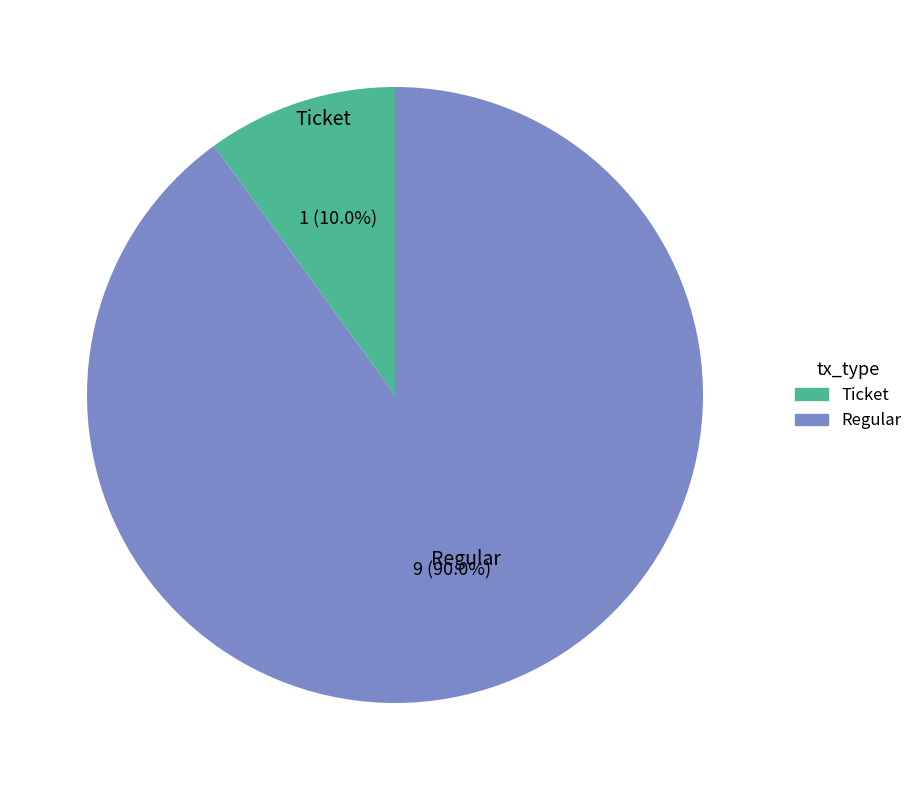

Is Regular the majority of the pie?

Yes